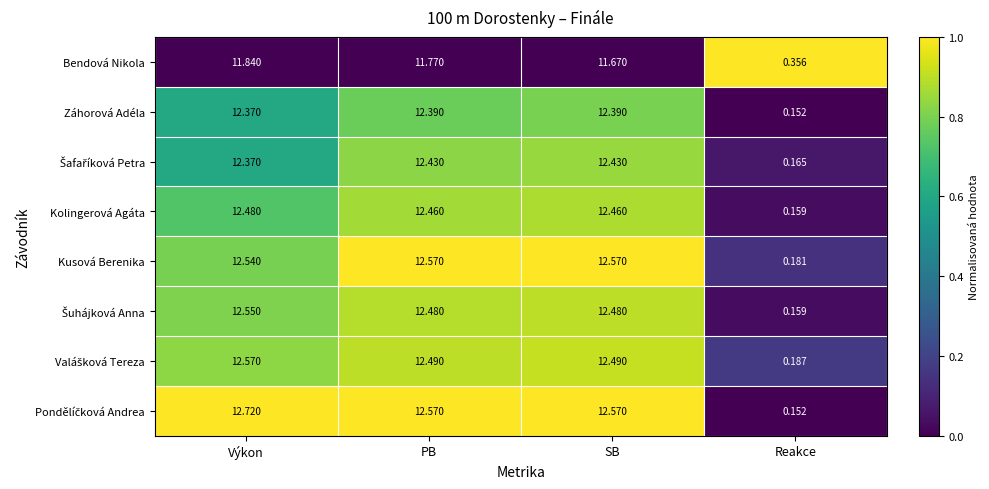

Which label corresponds to the largest value in the chart?

Výkon